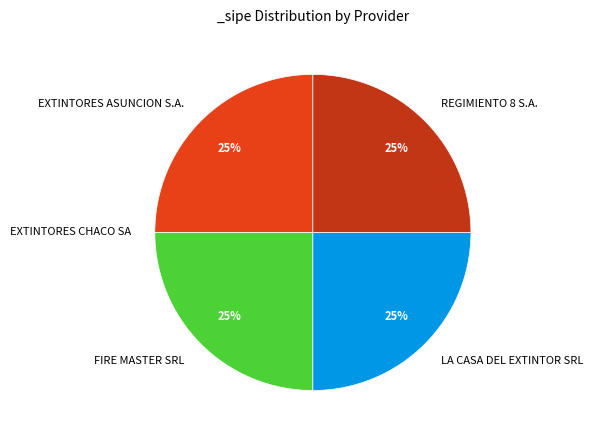

What percentage is the EXTINTORES ASUNCION S.A. slice, to the nearest percent?

25%